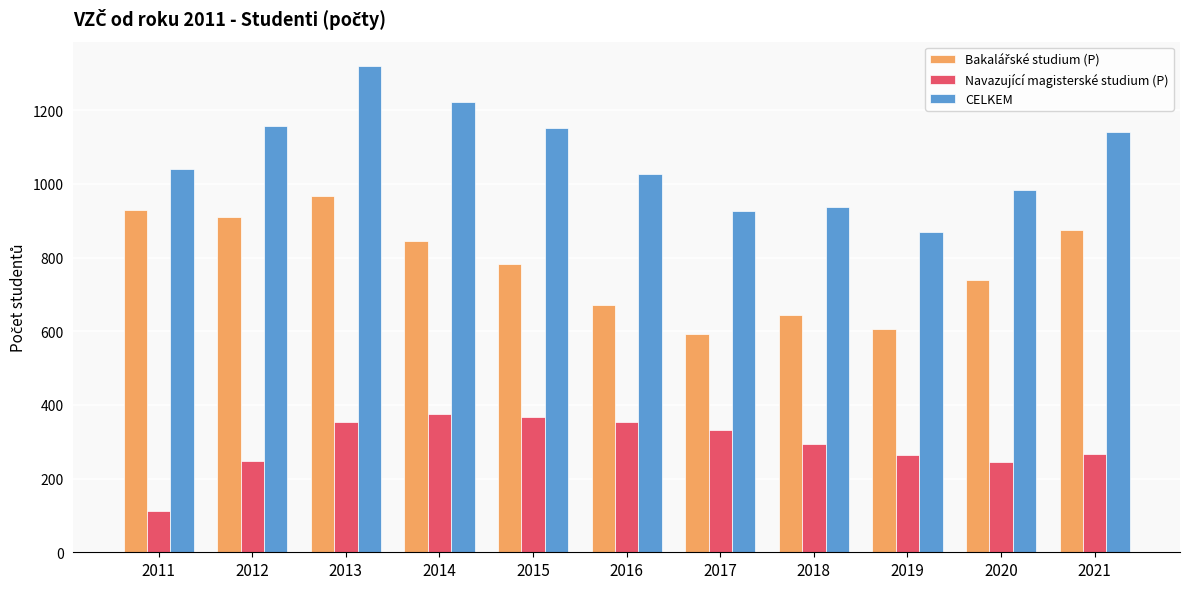

Count the number of categories in the chart.

11